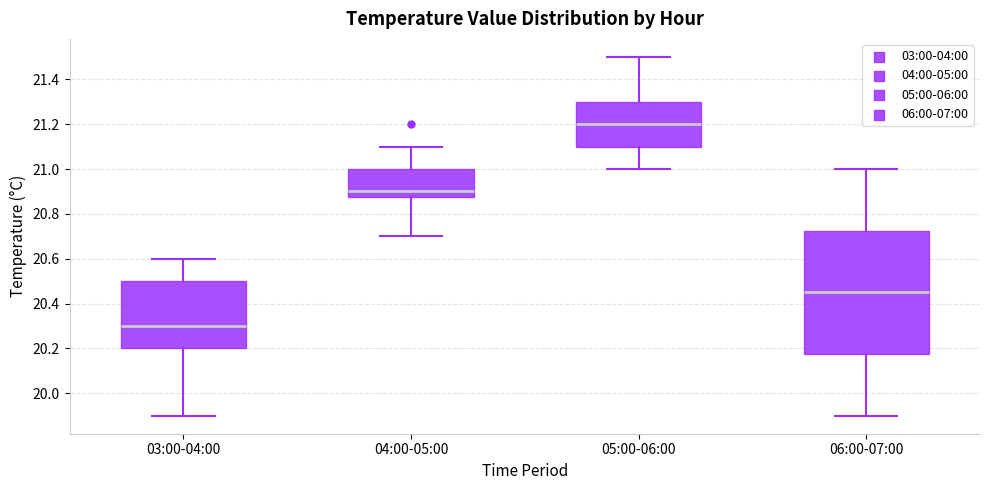

Which box is the tallest, from its lower edge to its upper edge?

06:00-07:00